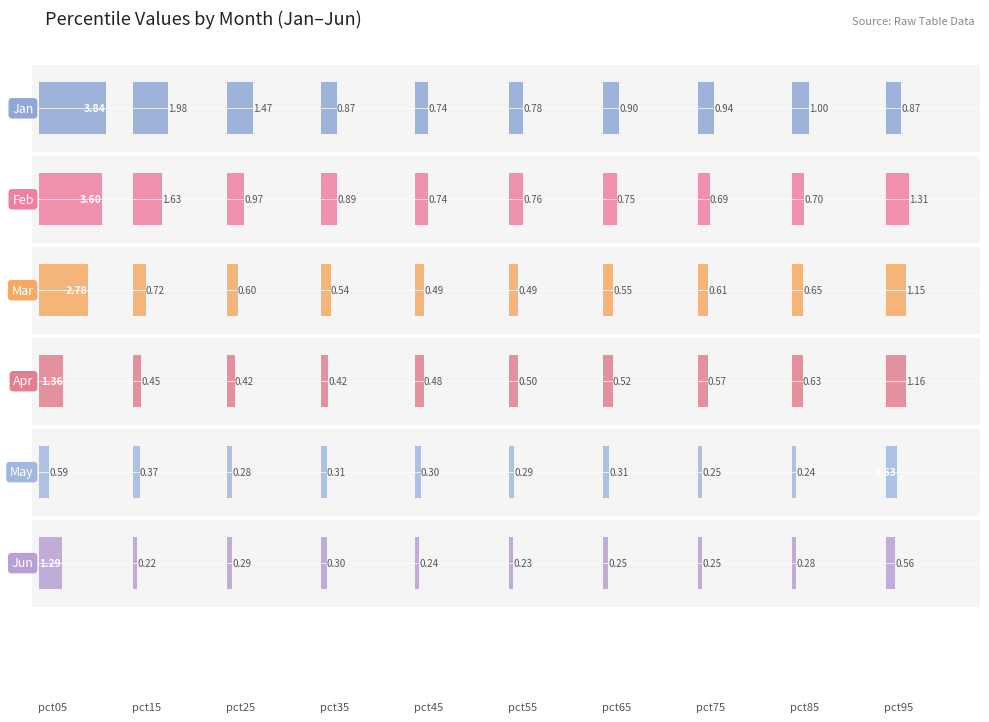

What is the value of the May bar at the 7th from the left?

0.3